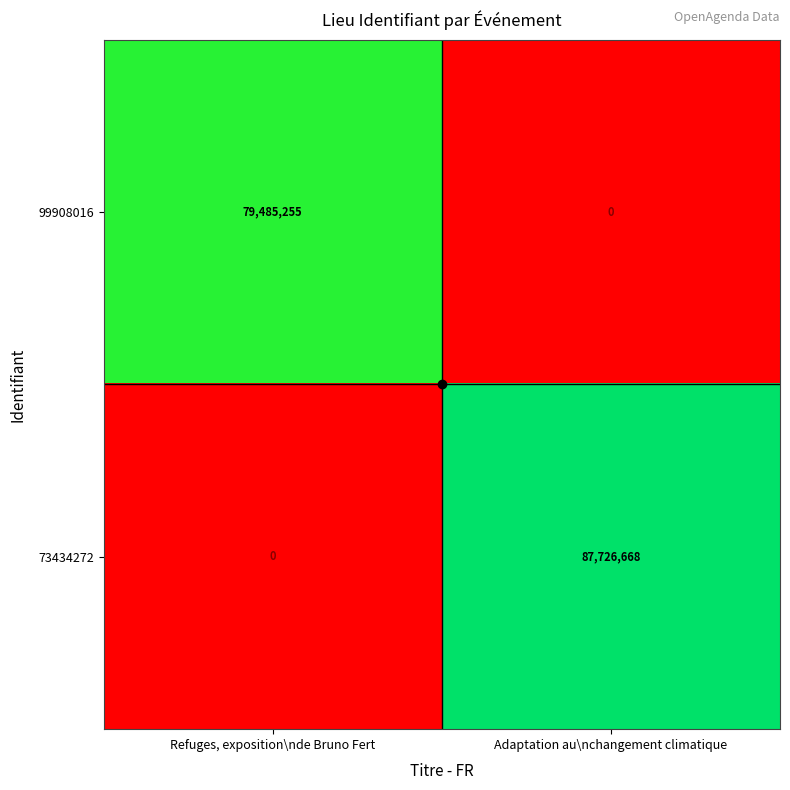

How many distinct data groups are displayed?

2